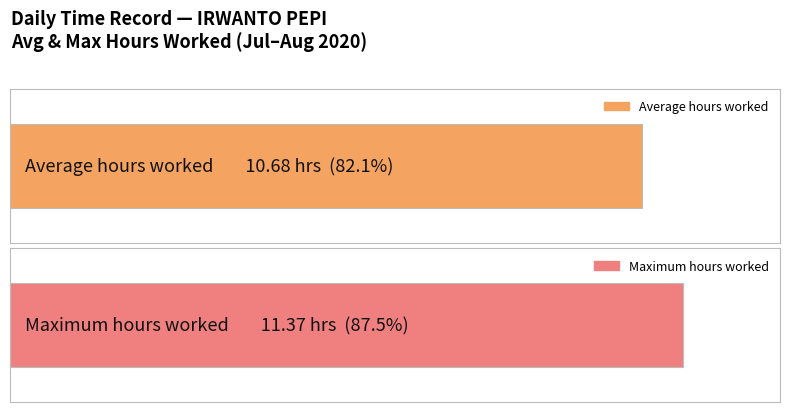

Are the bars grouped side by side (vs. stacked)?

No